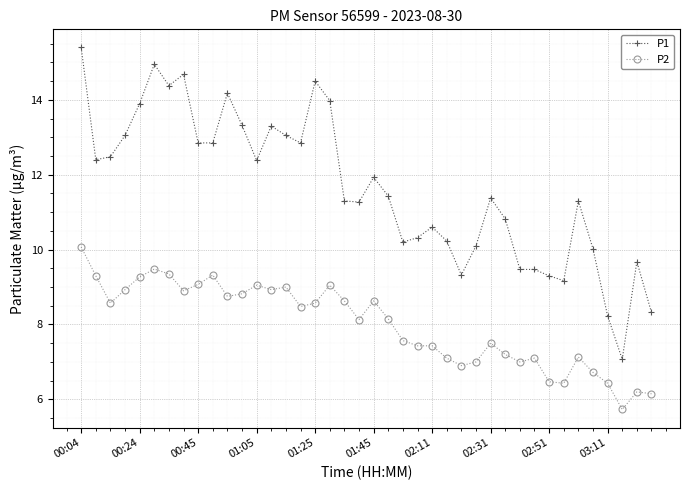

What is the value of the P1 point at the 29th from the left?

11.4